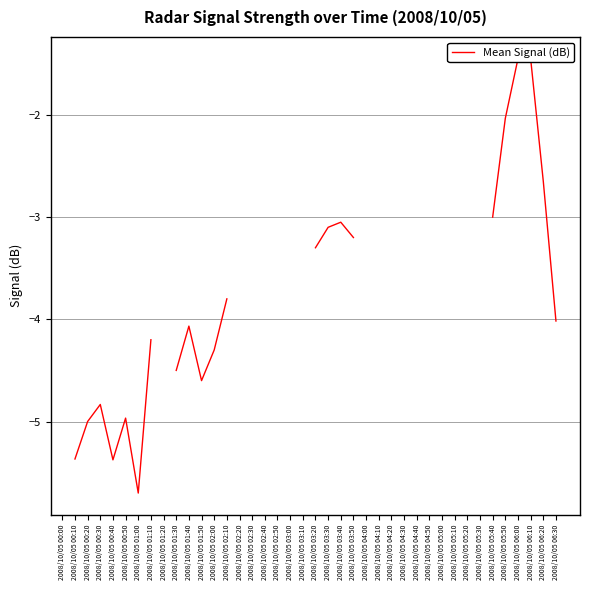

What position from the right is 2008/10/05 06:30?

1